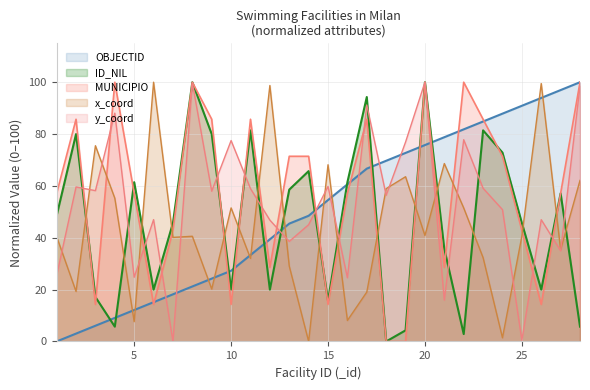

What is the sum of the OBJECTID values at 20 and 14?

124.2